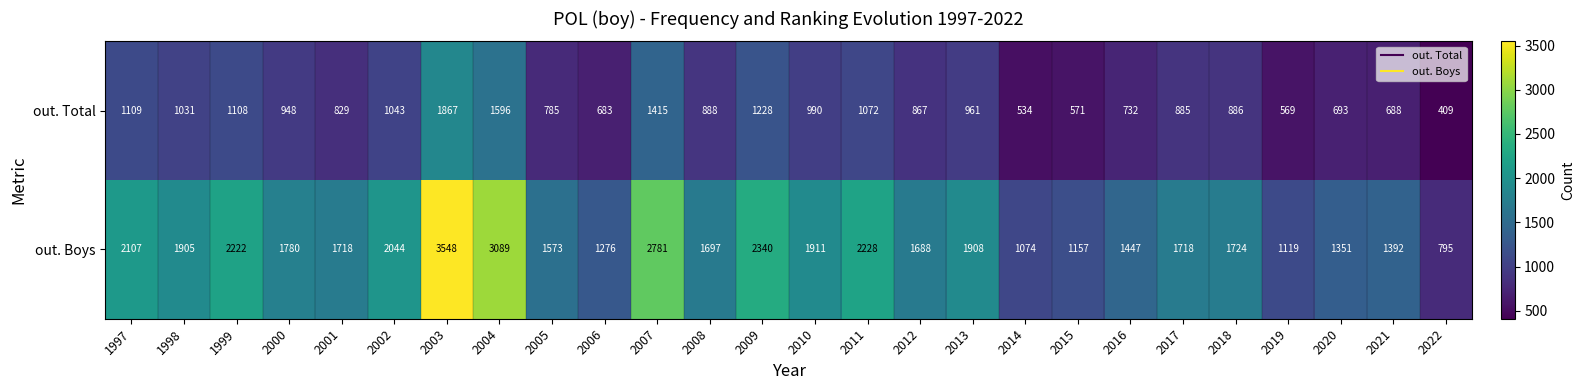

What is the total value across all series at 2003?

5415